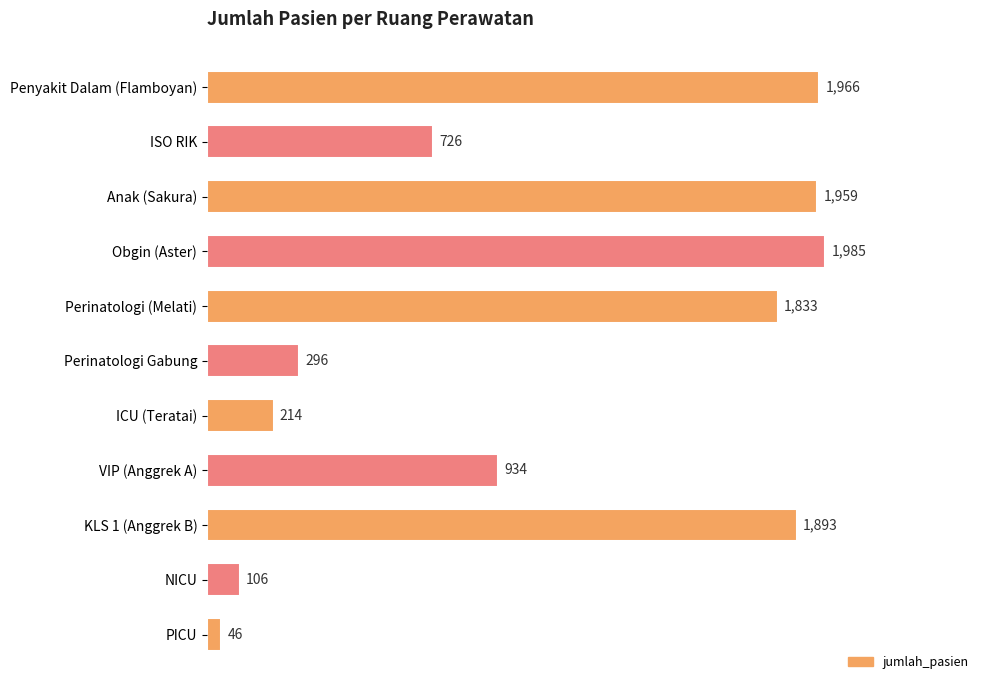

What is the difference between the values at Anak (Sakura) and VIP (Anggrek A)?

1025